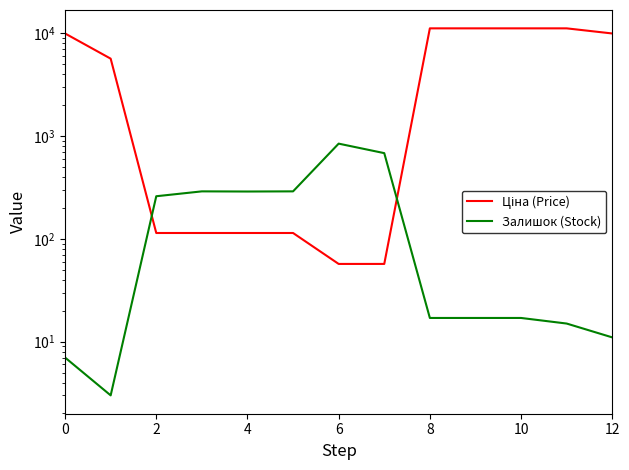

What is the value of the Ціна (Price) point at the 11th from the left?

114.1